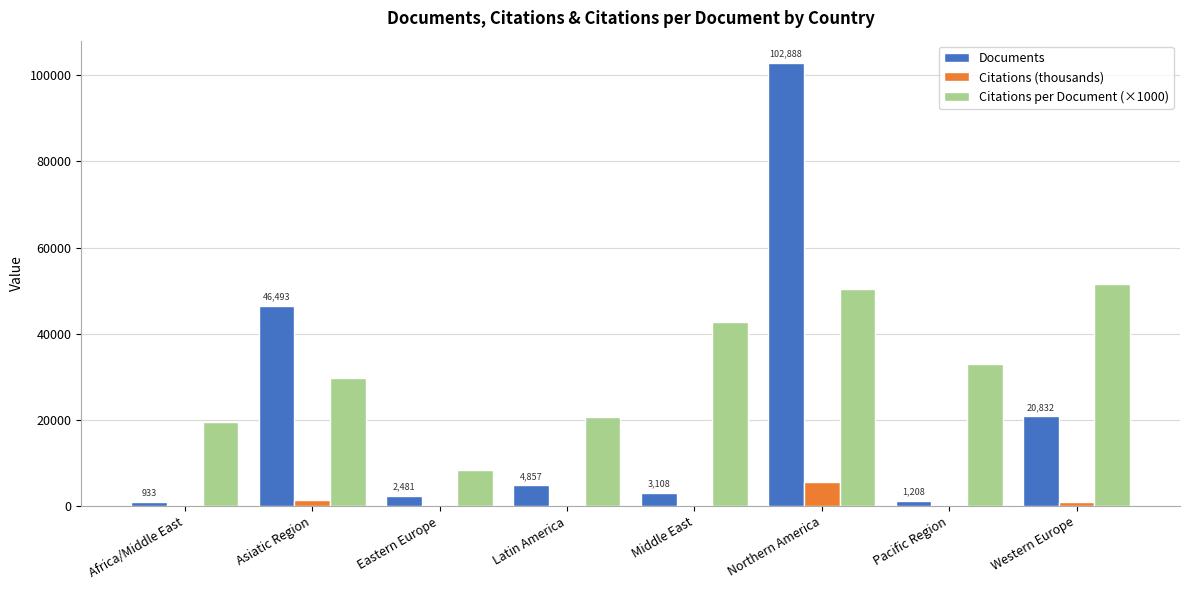

How many groups of bars are there?

8